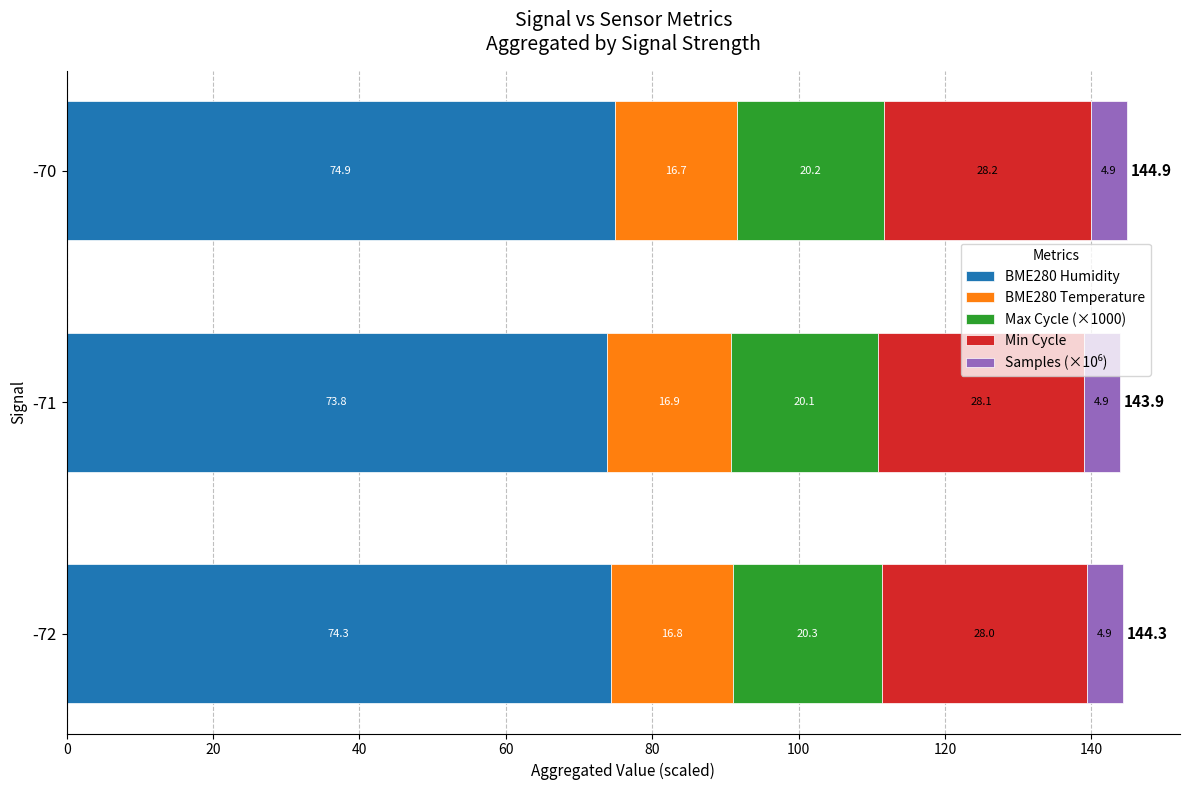

List the labels in order of BME280 Humidity value, smallest first.

-71, -72, -70